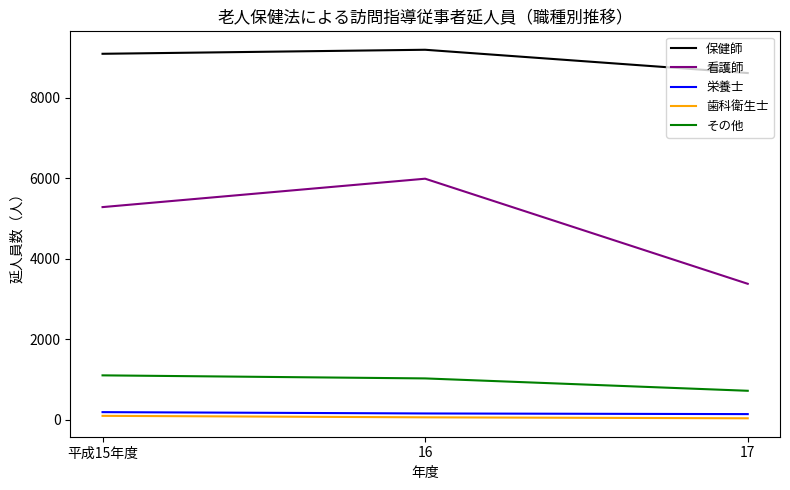

The 看護師 series shows 5985 at 16. True or false?

True